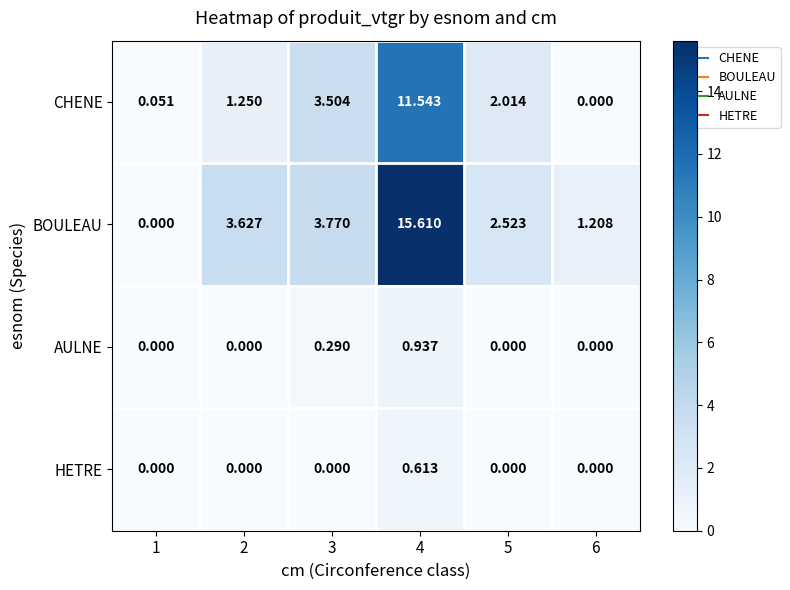

Which series has the largest total across all categories?

BOULEAU